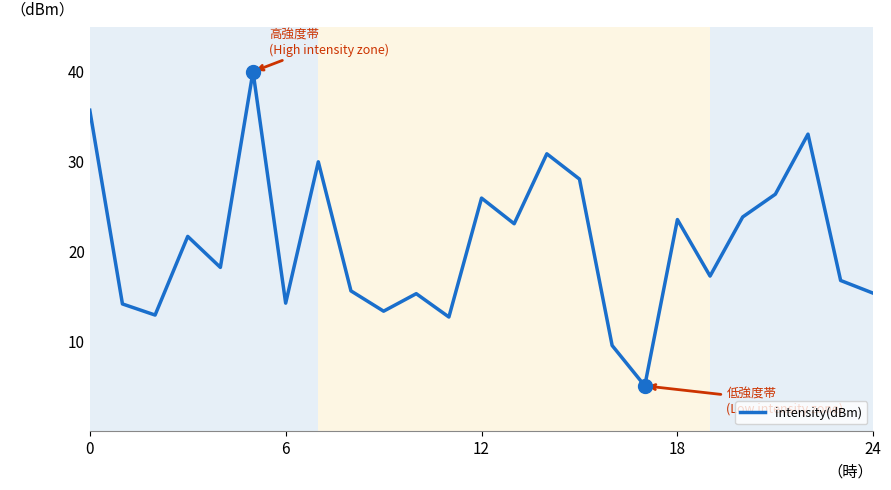

What is the difference between the maximum and minimum values?

35.0